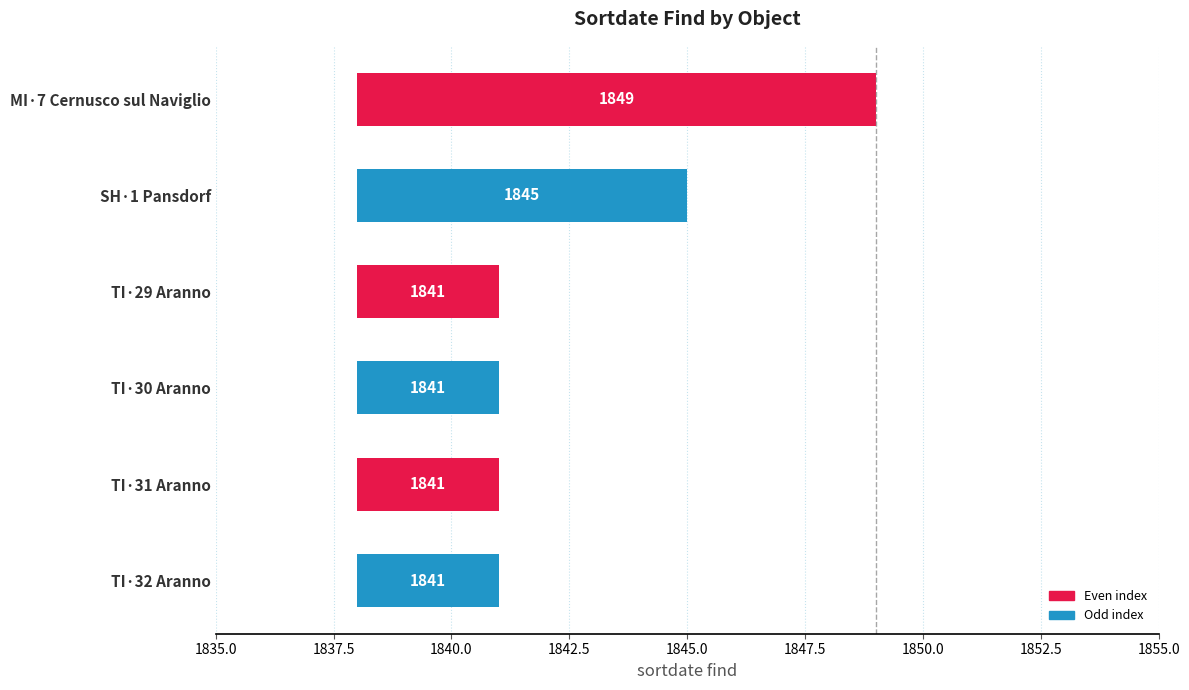

Is it true that the value at TI·30 Aranno is 3?

True